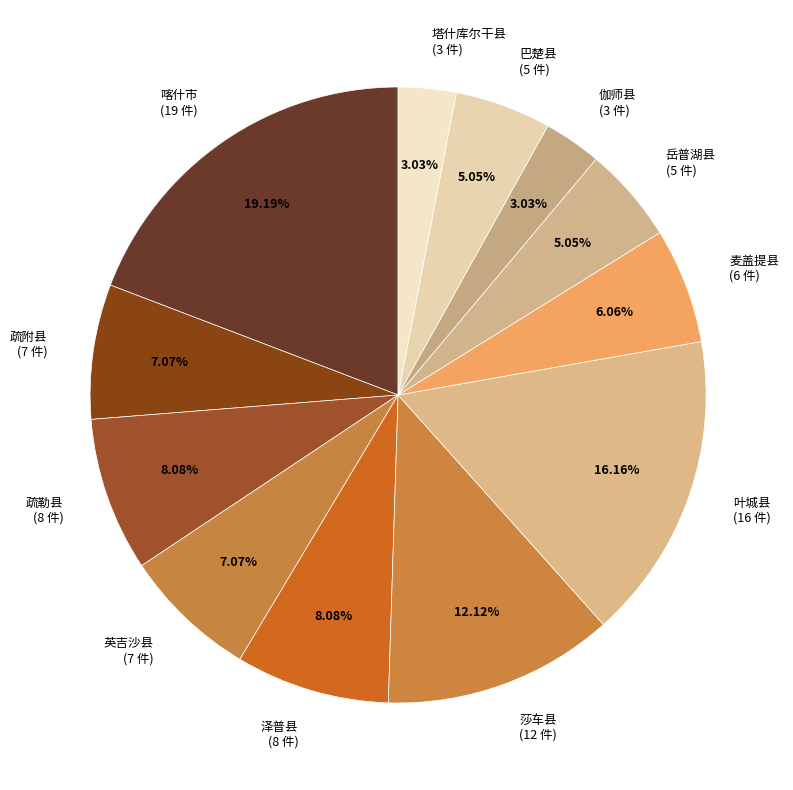

Count the number of slices in the pie.

12